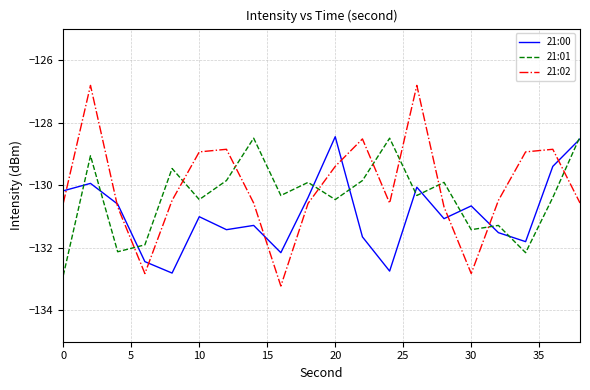

How many distinct data groups are displayed?

3